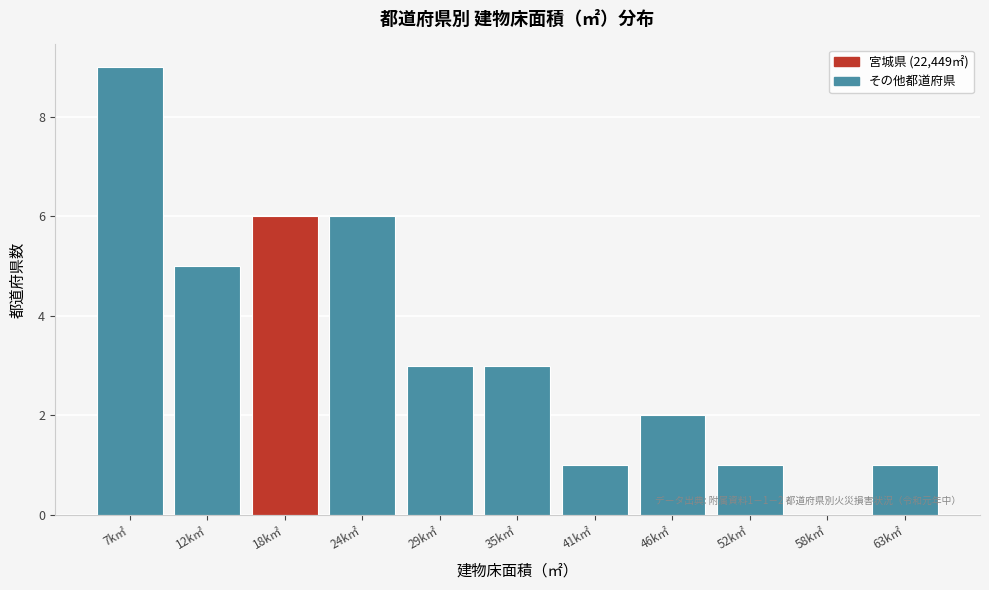

Reading right to left, list all the values displayed in this chart.

63k㎡=1	58k㎡=0	52k㎡=1	46k㎡=2	41k㎡=1	35k㎡=3	29k㎡=3	24k㎡=6	18k㎡=6	12k㎡=5	7k㎡=9